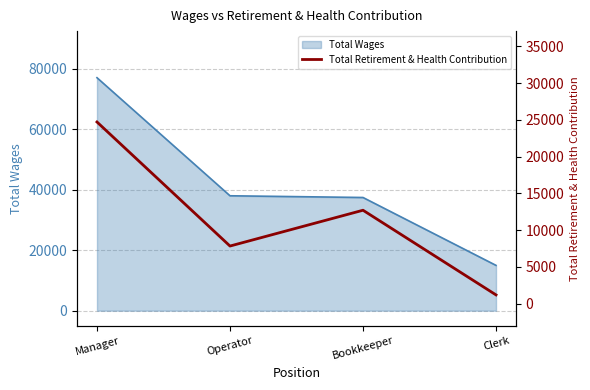

At which label does Total Wages reach its peak?

Manager